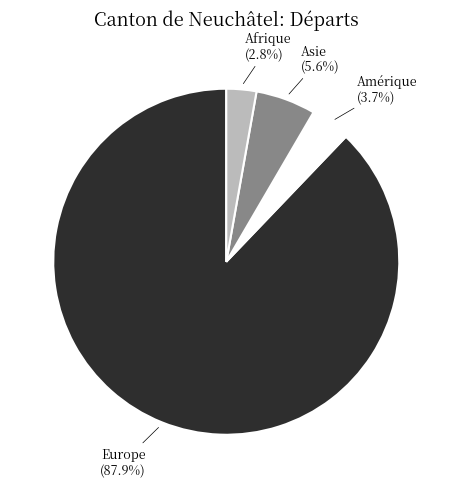

Between Europe and Amérique, which is larger?

Europe